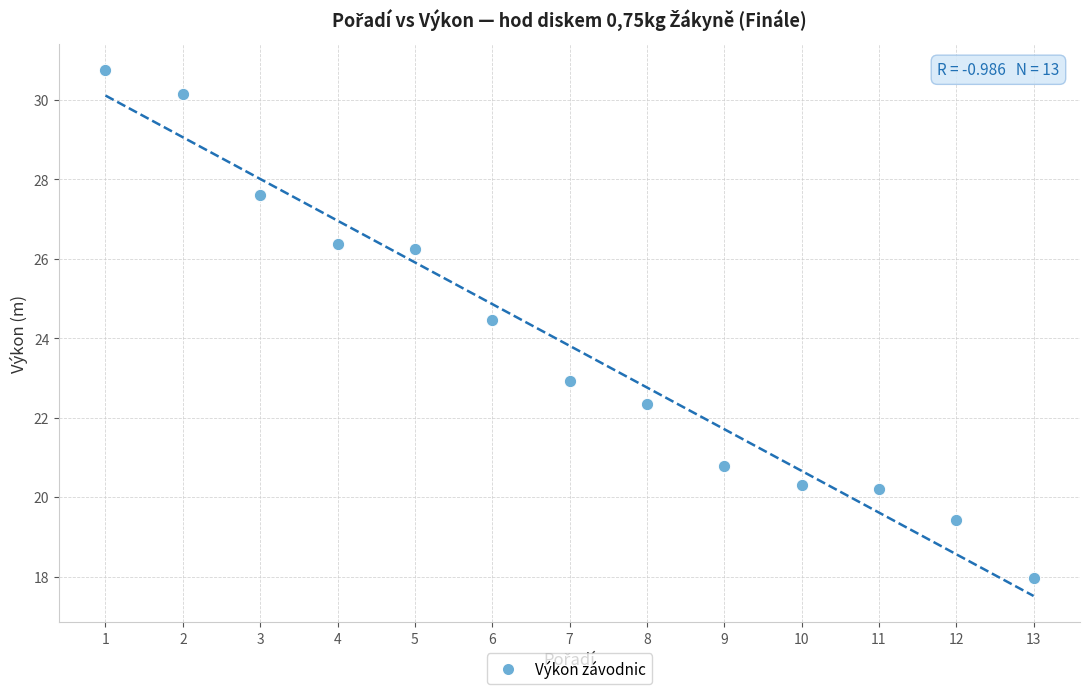

What is the range of Y values (max minus min)?

12.8